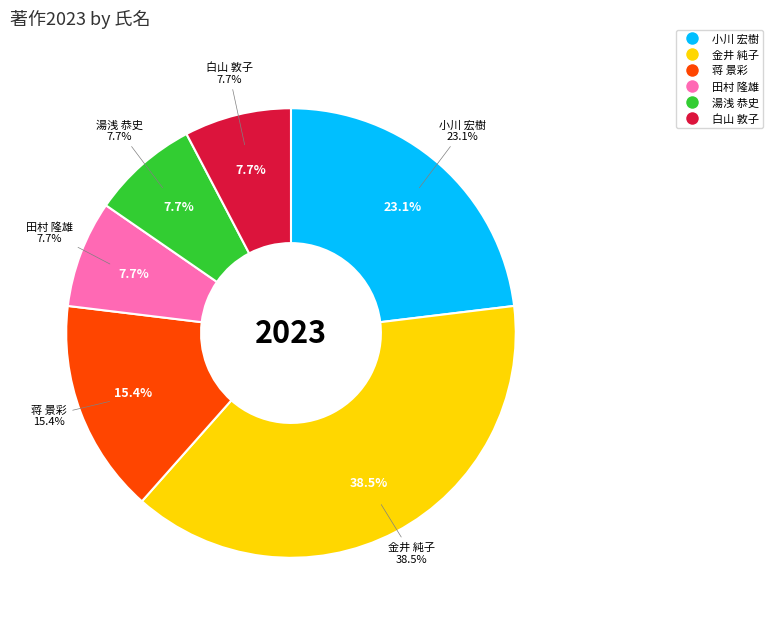

Is it true that 馬場 俊孝 is 1% of the pie?

False